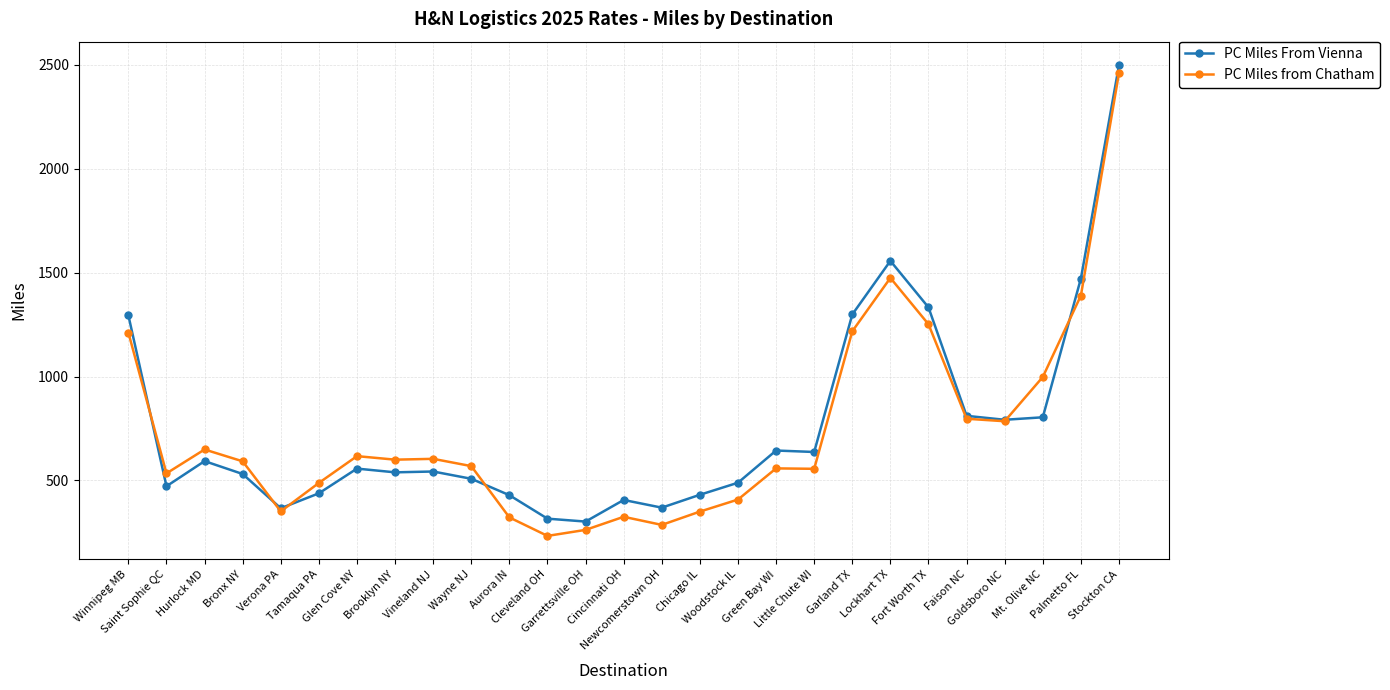

Which series has the largest range (max minus min)?

PC Miles from Chatham